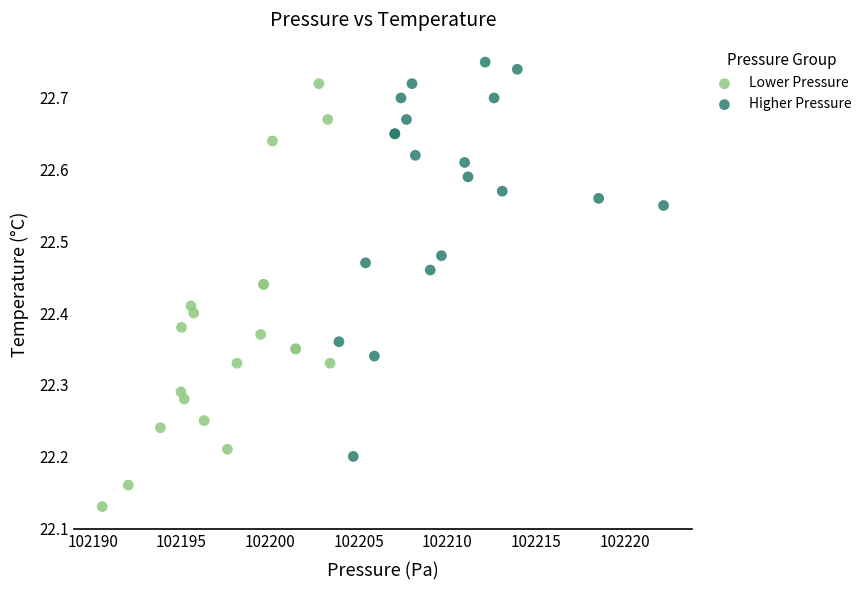

Which series has the widest spread of Y values?

Lower Pressure